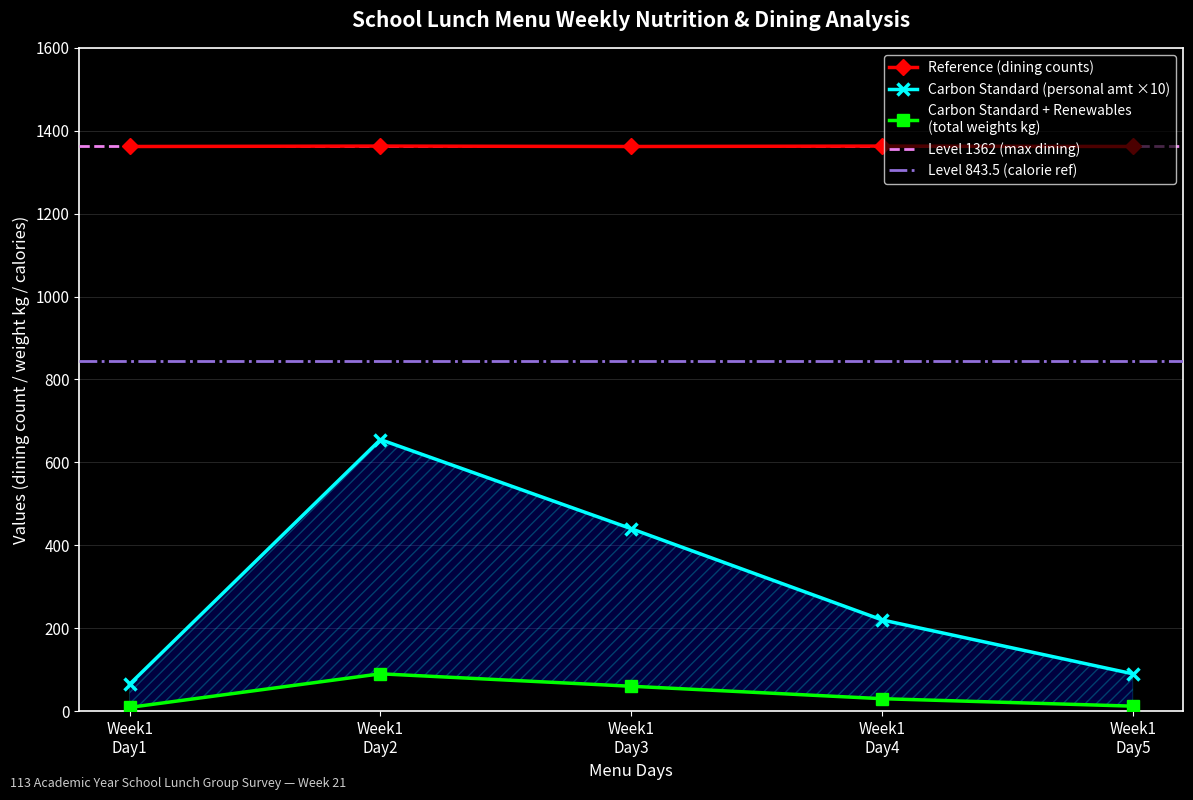

What is the lowest value of the Reference (dining counts) series?

1362